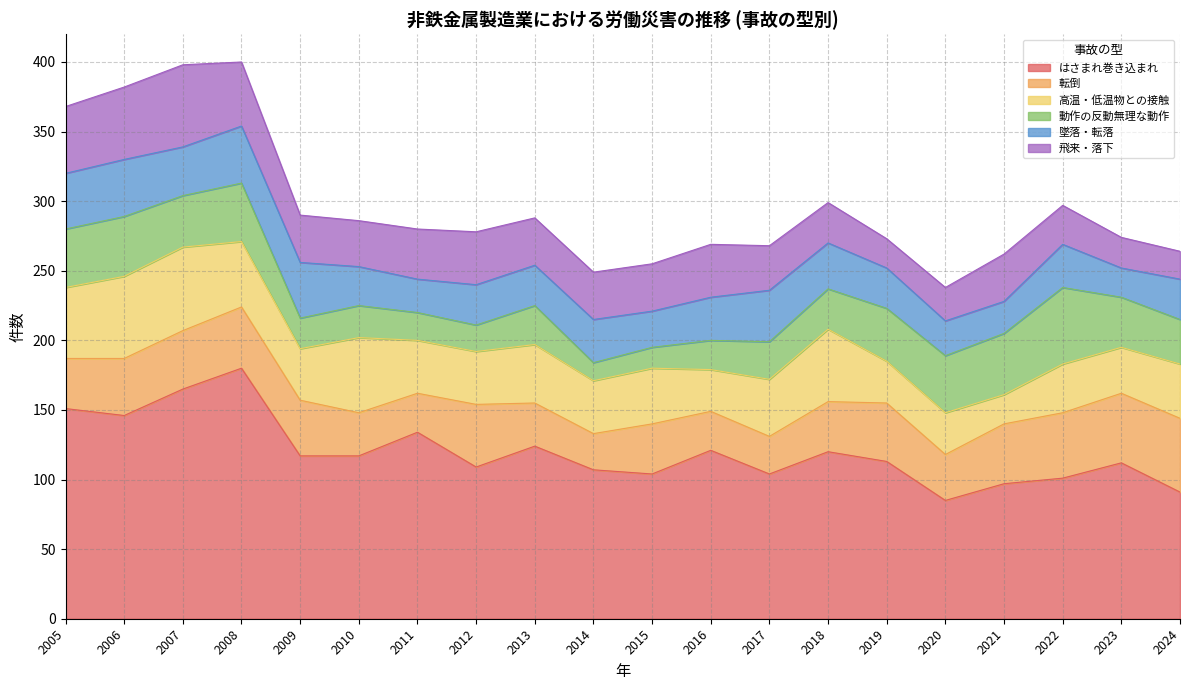

How many values in the 高温・低温物との接触 series are below 39?

10